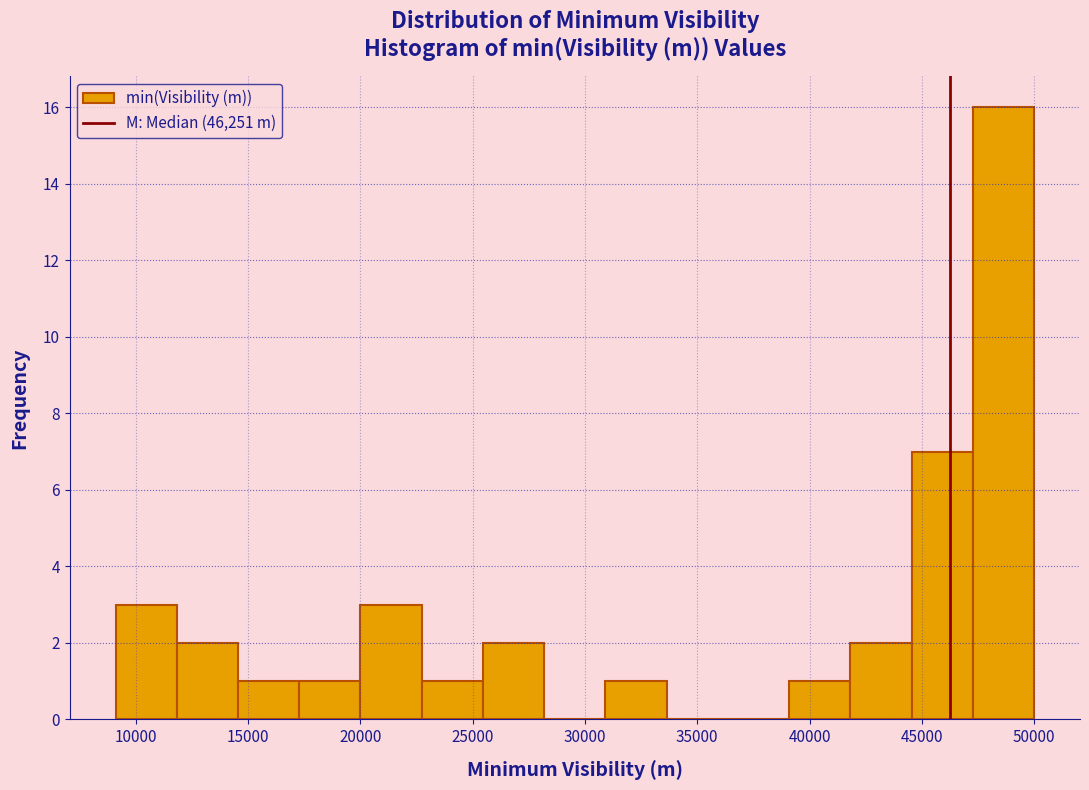

What is the height of the bar covering 47500 to 50000 on the x-axis? Neither the bar edges nor the heights are printed on the chart, so give them approximately, as read against the axes.

16